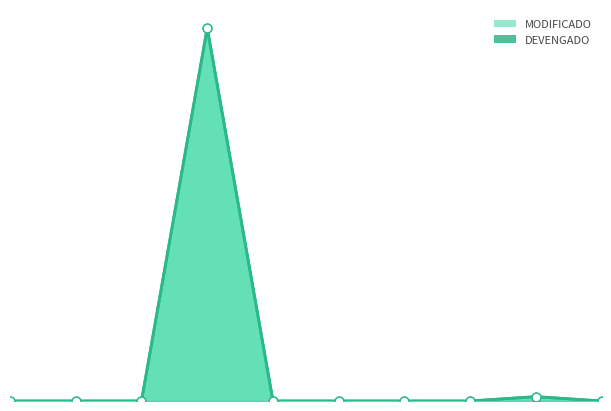

Which series reaches the maximum Y coordinate?

MODIFICADO line